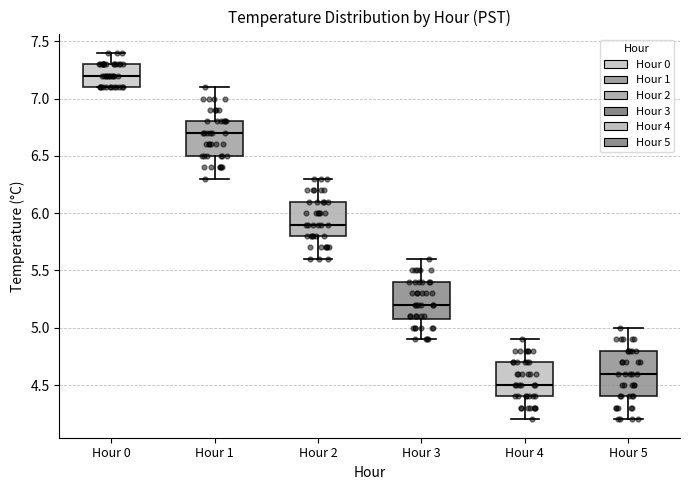

Comparing the boxes themselves (not the whiskers), which one is the tallest?

Hour 5